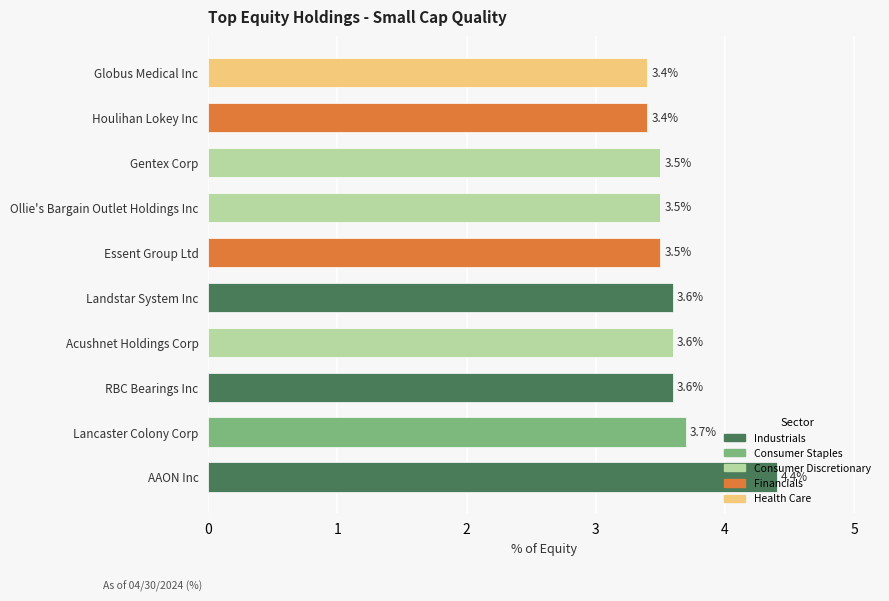

What value does the data have at Globus Medical Inc?

3.4